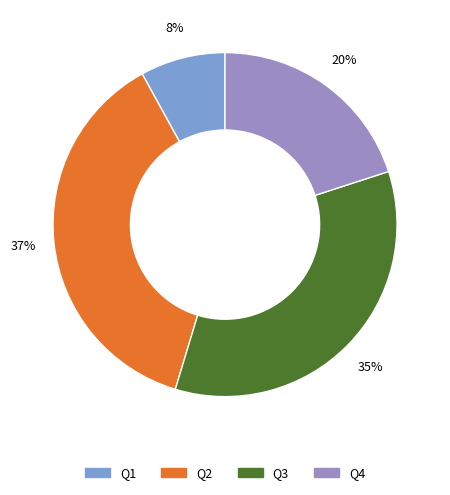

Is the sum of Q2 and Q1 greater than half?

No